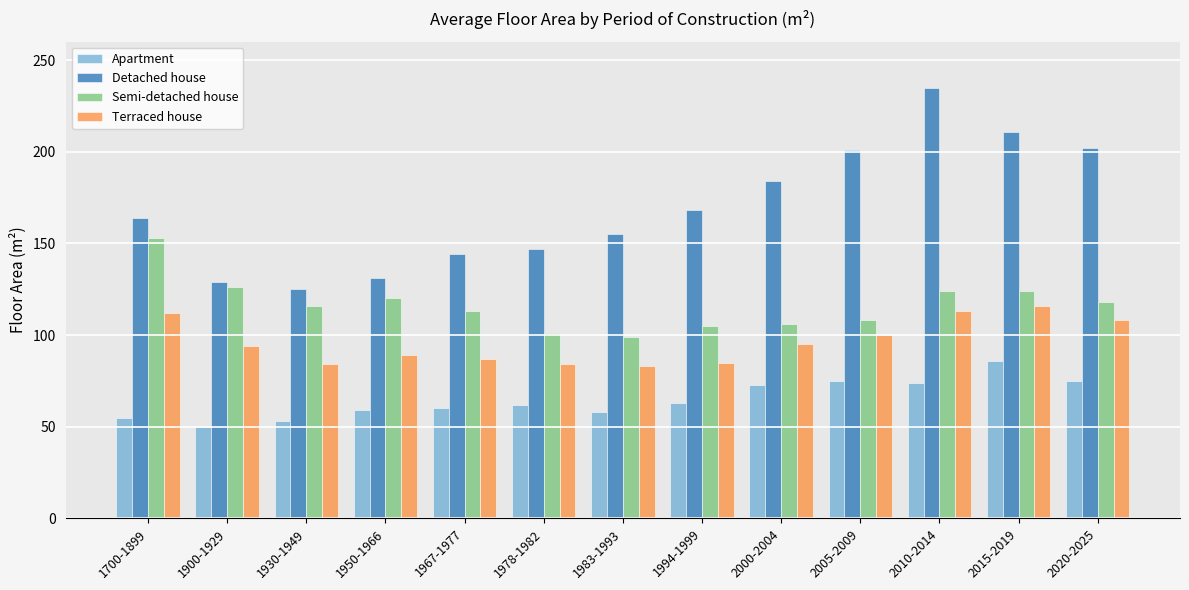

Read the Apartment value at 2000-2004.

73